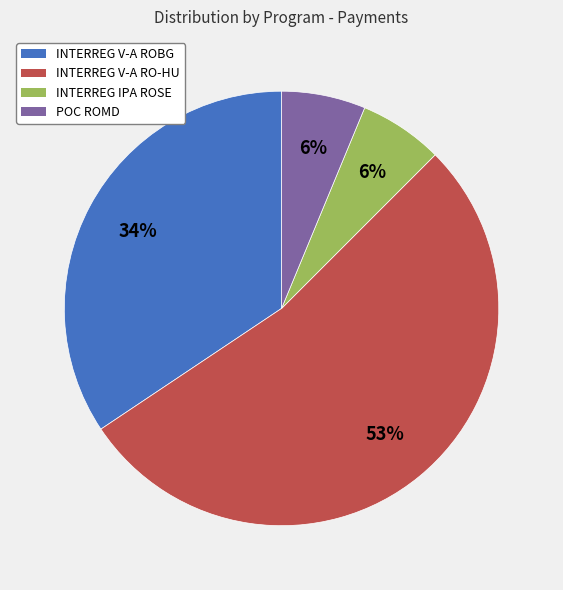

Is there a majority slice in this chart?

Yes